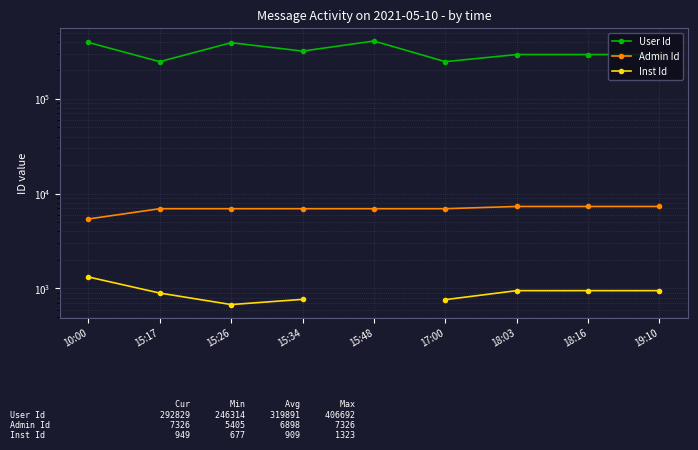

The value of Admin Id at 18:16 is 13015.3. True or false?

False